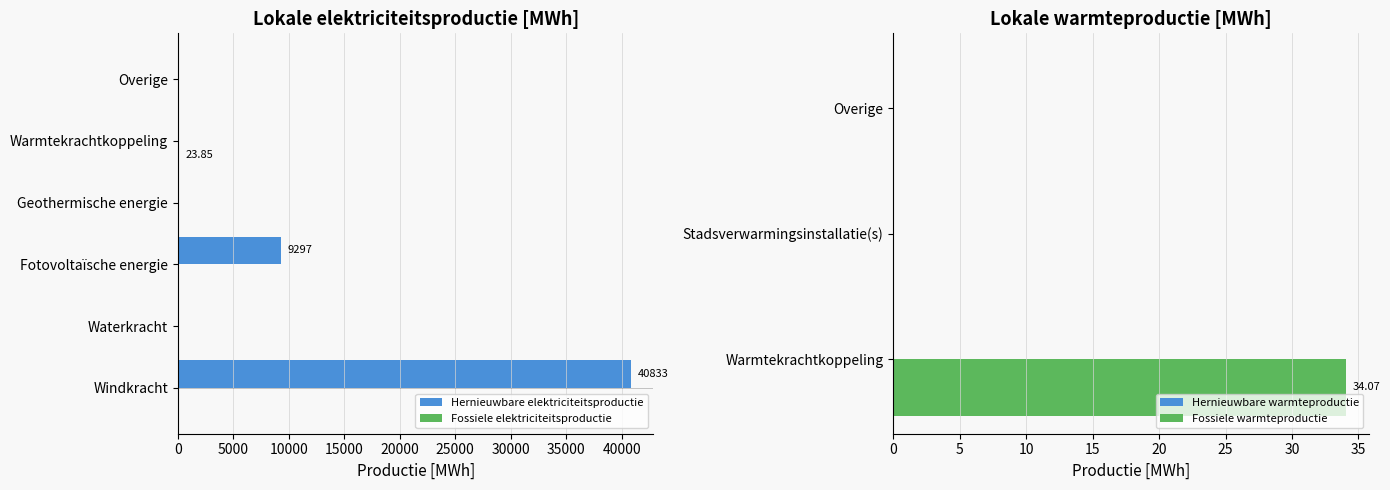

Reading left to right, transcribe all the data shown in this chart.

Hernieuwbare elektriciteitsproductie: 40833.2	0.0	9296.9	0.0	0.0	0.0
Fossiele elektriciteitsproductie: 0.0	0.0	0.0	0.0	23.9	0.0